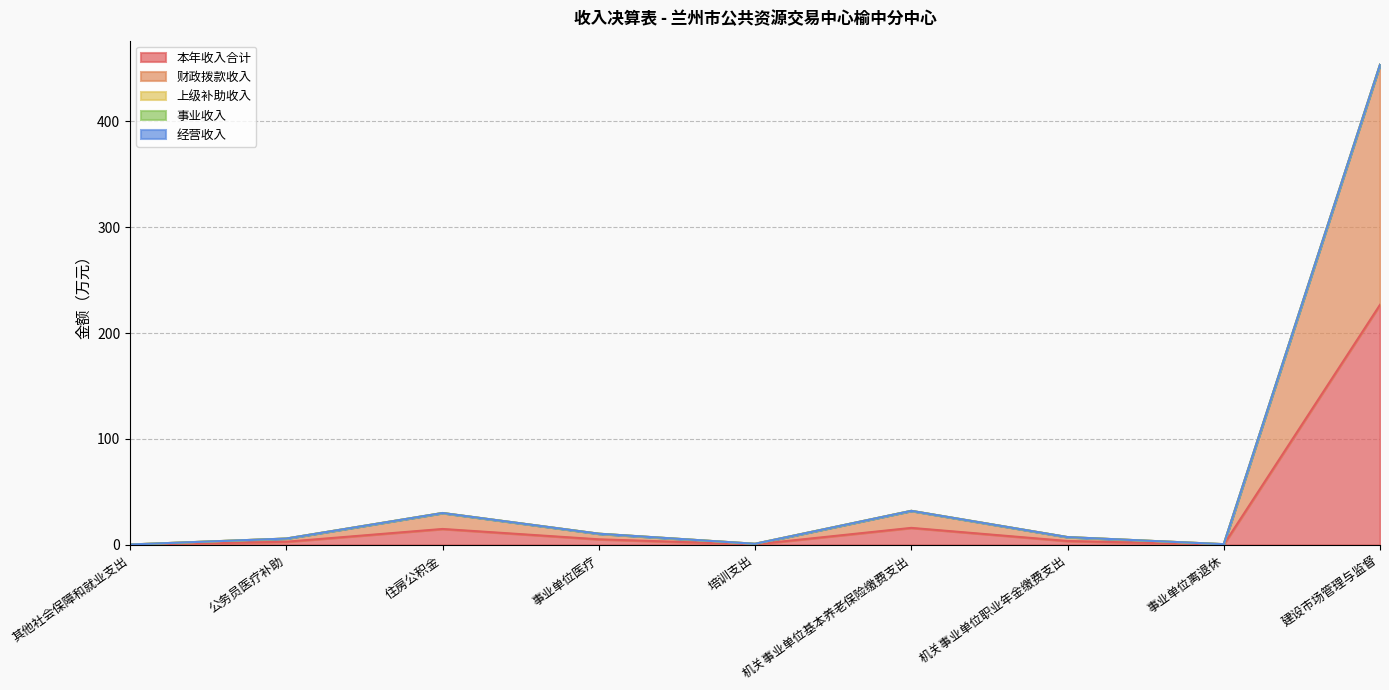

What is the label of the 7th point from the left?

机关事业单位职业年金缴费支出